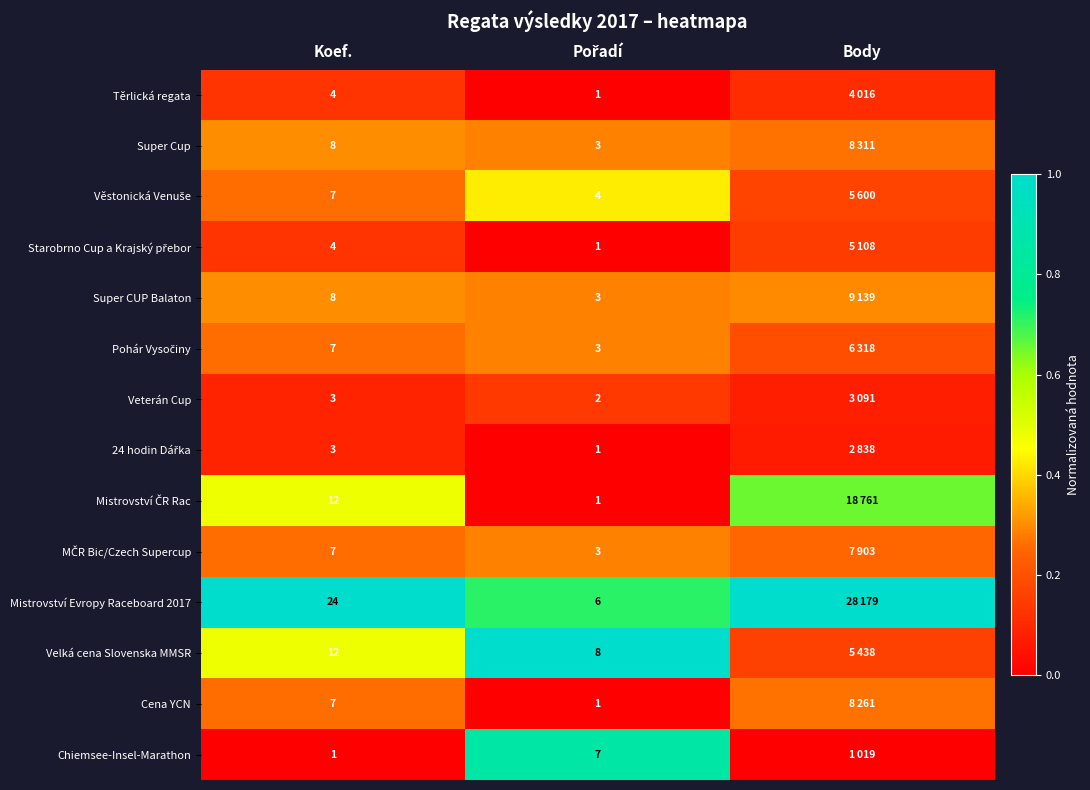

Rank the series by their maximum value, from lowest to highest.

24 hodin Dářka, Těrlická regata, Veterán Cup, Starobrno Cup a Krajský přebor, Cena YCN, Pohár Vysočiny, MČR Bic/Czech Supercup, Super Cup, Super CUP Balaton, Věstonická Venuše, Mistrovství ČR Rac, Chiemsee-Insel-Marathon, Mistrovství Evropy Raceboard 2017, Velká cena Slovenska MMSR